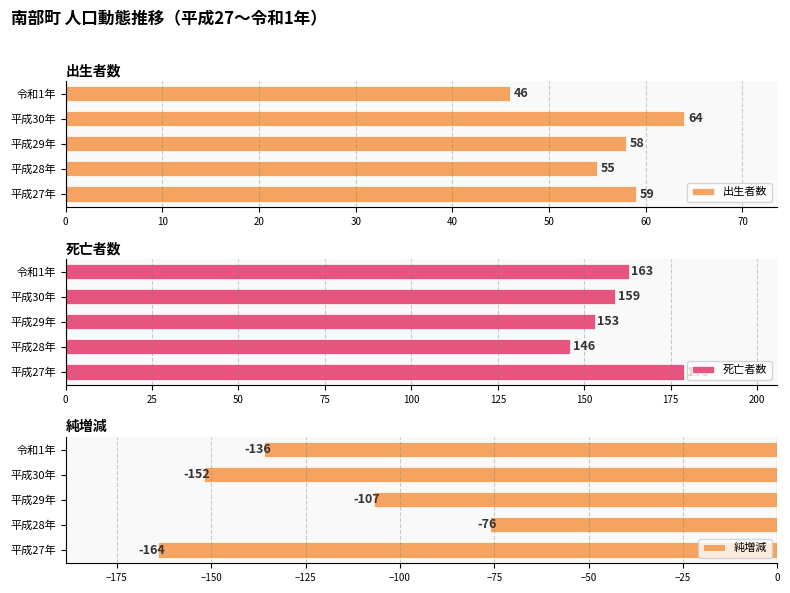

The value of 出生者数 at 平成27年 is 59. True or false?

True